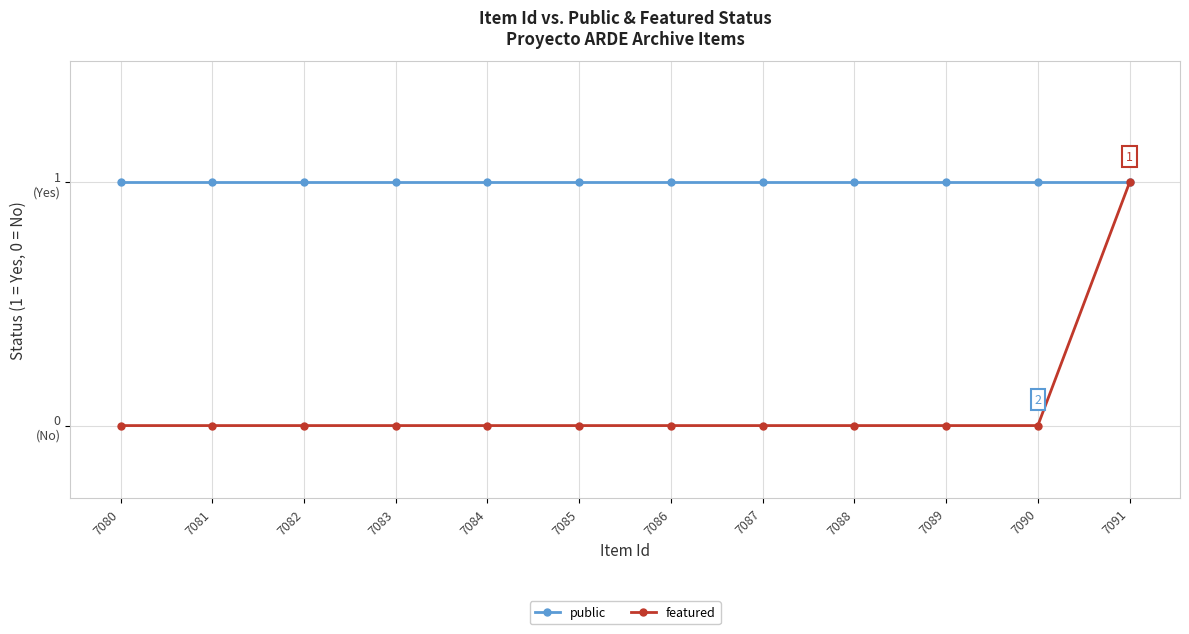

Which series has the largest total across all categories?

public